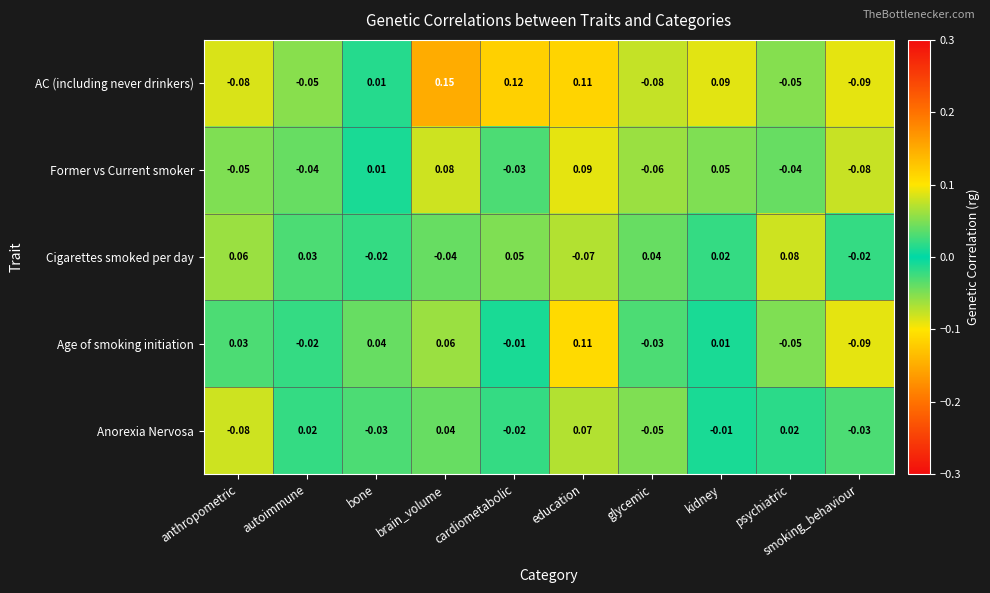

At which label is Former vs Current smoker closest to 0?

bone